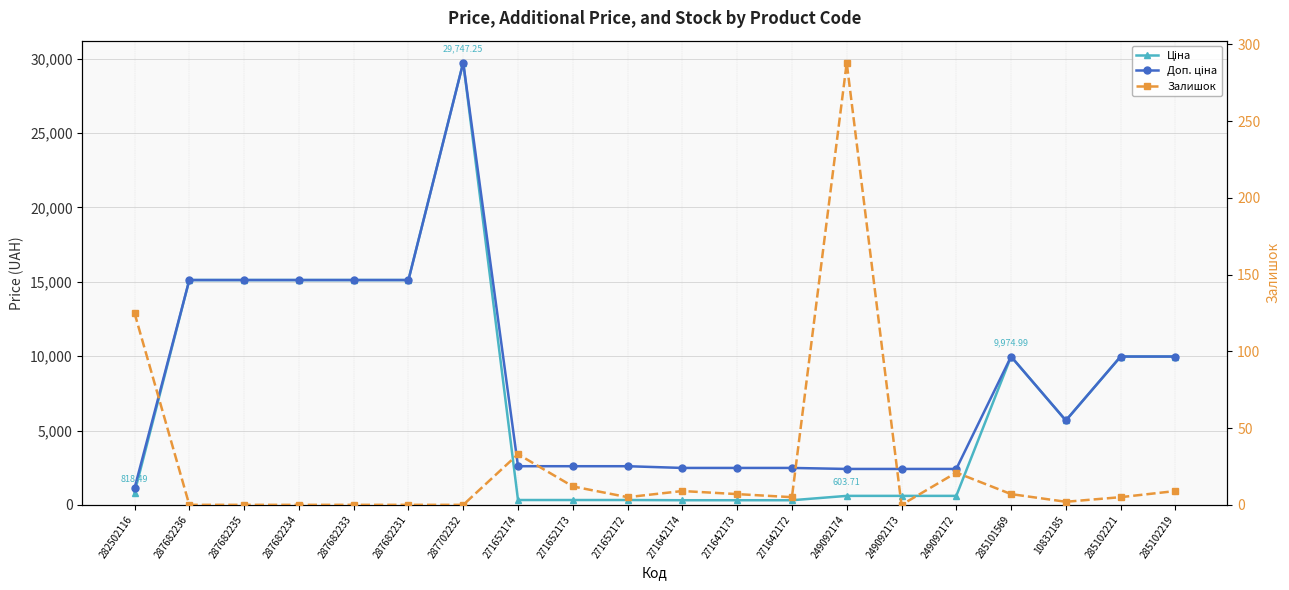

What are all the series names shown in the legend?

Ціна, Доп. ціна, Залишок